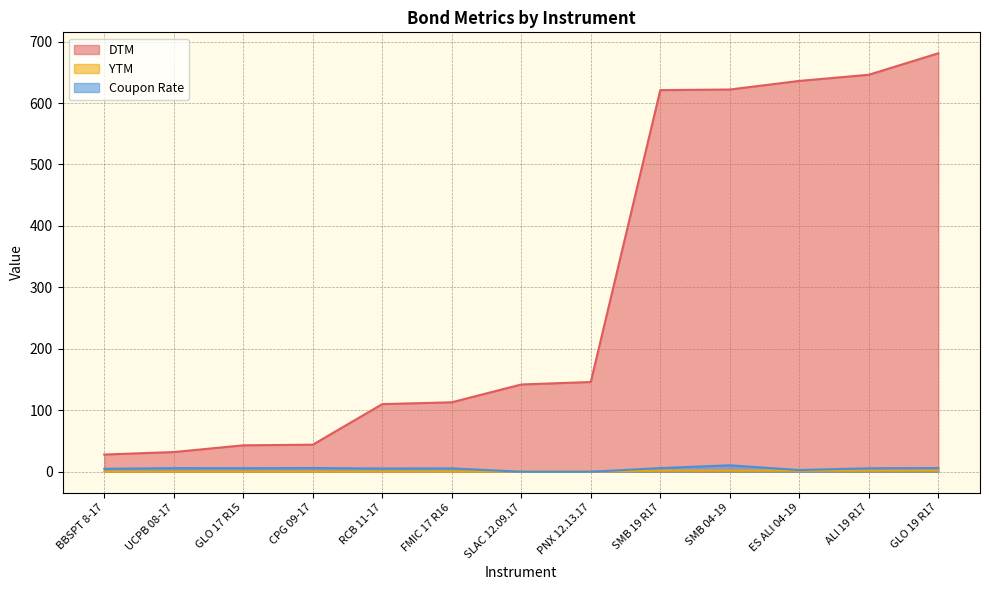

Does the chart have visible grid lines?

Yes